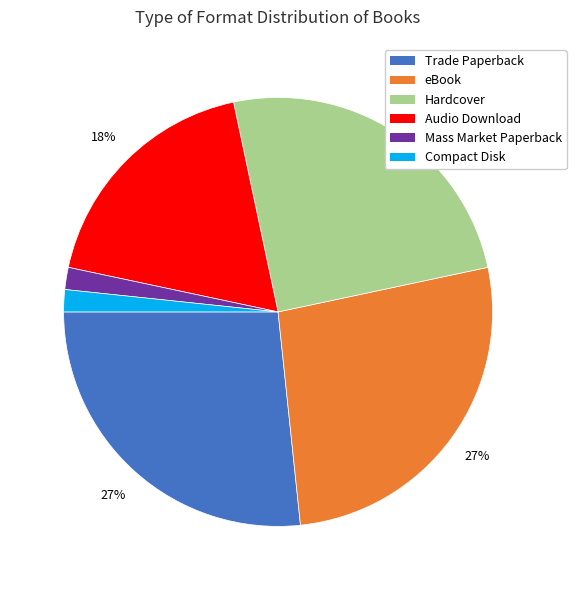

To the nearest percent, what percentage of the pie is Audio Download?

18%